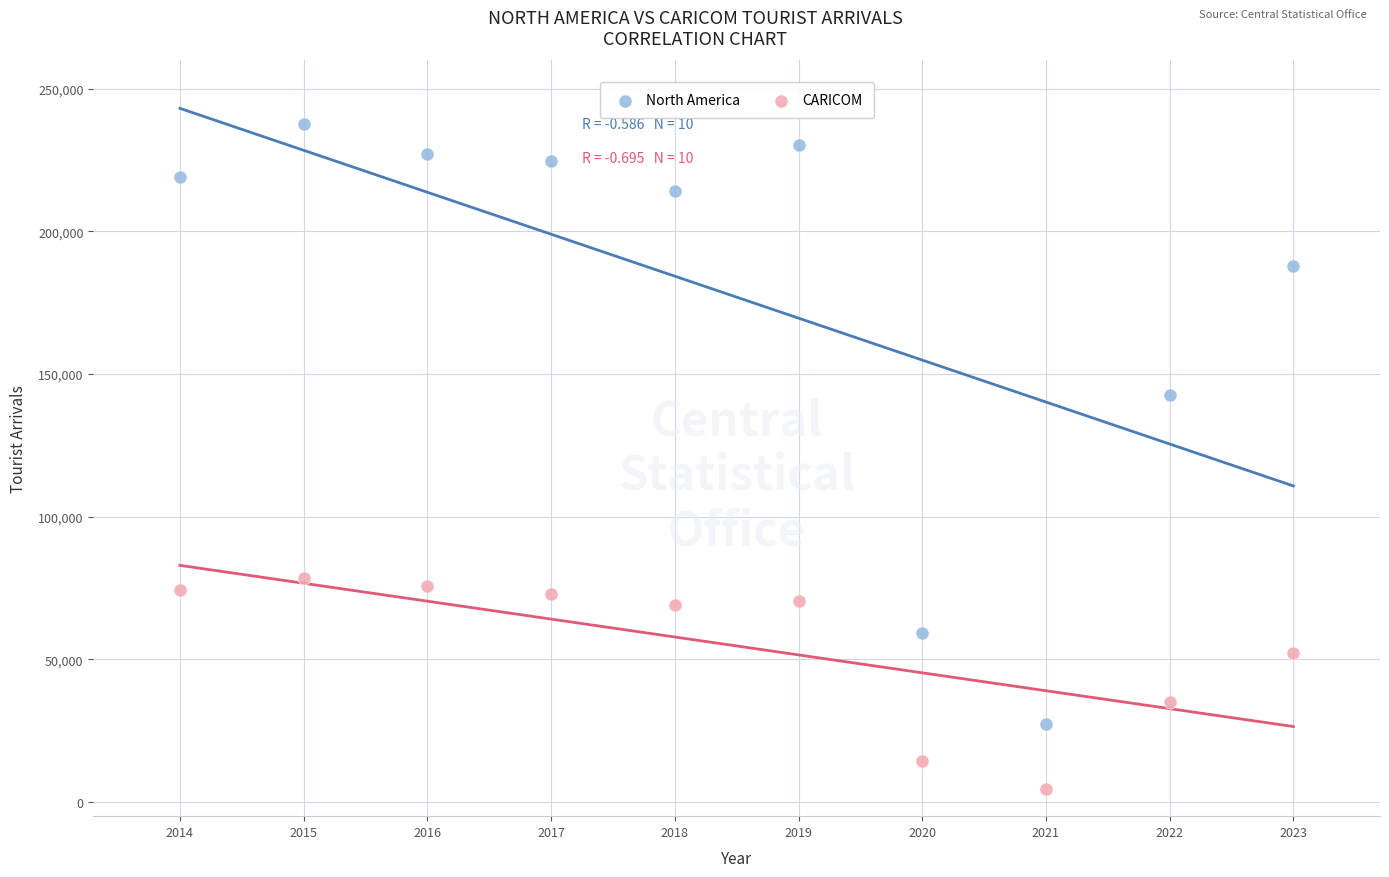

In the North America series, what Y value is closest to 132404?

142529